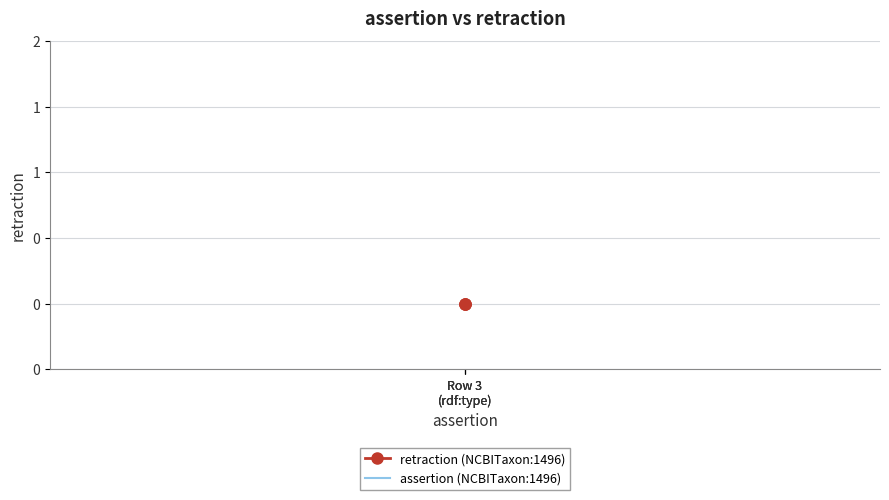

Is the value of assertion (NCBITaxon:1496) at Row 3
(rdf:type) greater than the value of retraction (NCBITaxon:1496) at Row 3
(rdf:type)?

Yes